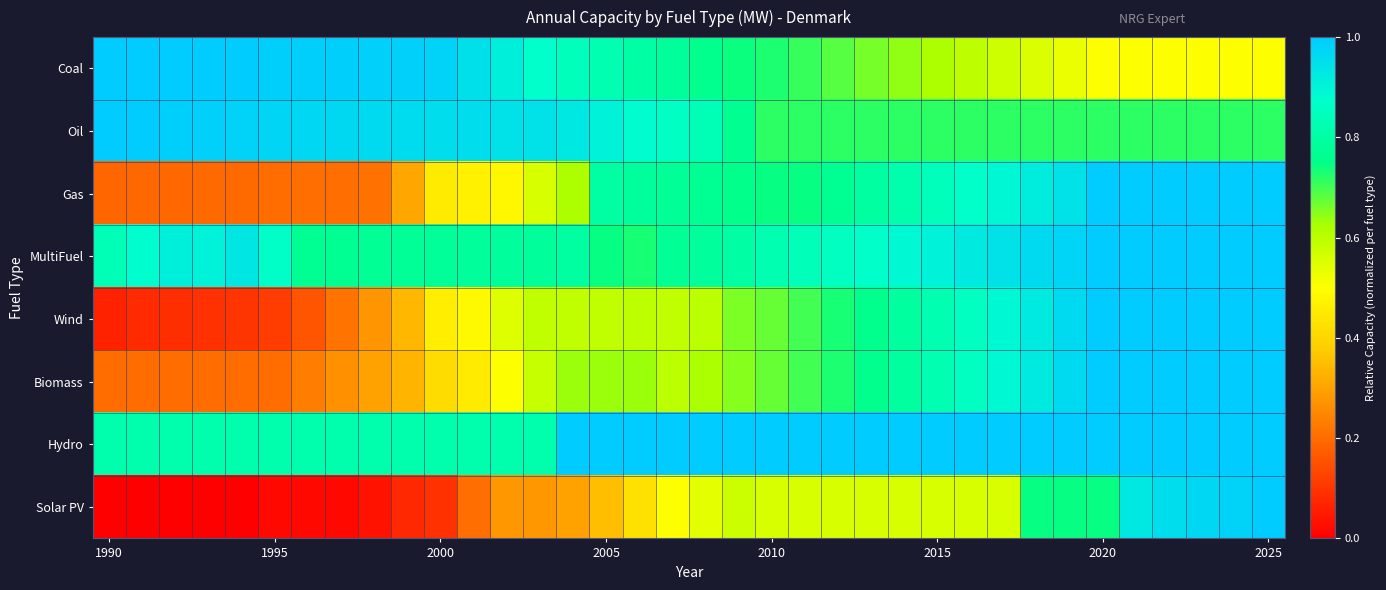

Reading left to right, extract all data points from this chart.

Coal: 1.0	1.0	1.0	1.0	1.0	1.0	1.0	1.0	1.0	1.0	1.0	0.9	0.9	0.9	0.8	0.8	0.8	0.8	0.8	0.7	0.7	0.7	0.7	0.7	0.6	0.6	0.6	0.6	0.6	0.5	0.5	0.5	0.5	0.5	0.5	0.5
Oil: 1.0	1.0	1.0	1.0	1.0	1.0	1.0	1.0	1.0	1.0	1.0	1.0	0.9	0.9	0.9	0.9	0.9	0.9	0.8	0.8	0.7	0.7	0.7	0.7	0.7	0.7	0.7	0.7	0.7	0.7	0.7	0.7	0.7	0.7	0.7	0.7
Gas: 0.2	0.2	0.2	0.2	0.2	0.2	0.2	0.2	0.2	0.3	0.5	0.5	0.5	0.6	0.6	0.8	0.8	0.8	0.8	0.8	0.7	0.7	0.8	0.8	0.8	0.8	0.9	0.9	0.9	0.9	1.0	1.0	1.0	1.0	1.0	1.0
MultiFuel: 0.8	0.9	0.9	0.9	0.9	0.9	0.8	0.8	0.8	0.8	0.8	0.8	0.8	0.8	0.8	0.7	0.7	0.8	0.8	0.8	0.8	0.8	0.9	0.9	0.9	0.9	0.9	0.9	1.0	1.0	1.0	1.0	1.0	1.0	1.0	1.0
Wind: 0.1	0.1	0.1	0.1	0.1	0.1	0.2	0.2	0.3	0.3	0.5	0.5	0.5	0.6	0.6	0.6	0.6	0.6	0.6	0.7	0.7	0.7	0.7	0.8	0.8	0.8	0.9	0.9	0.9	1.0	1.0	1.0	1.0	1.0	1.0	1.0
Biomass: 0.2	0.2	0.2	0.2	0.2	0.2	0.2	0.3	0.3	0.3	0.4	0.5	0.5	0.6	0.6	0.6	0.6	0.6	0.6	0.6	0.7	0.7	0.7	0.8	0.8	0.8	0.9	0.9	0.9	1.0	1.0	1.0	1.0	1.0	1.0	1.0
Hydro: 0.8	0.8	0.8	0.8	0.8	0.8	0.8	0.8	0.8	0.8	0.8	0.8	0.8	0.8	1.0	1.0	1.0	1.0	1.0	1.0	1.0	1.0	1.0	1.0	1.0	1.0	1.0	1.0	1.0	1.0	1.0	1.0	1.0	1.0	1.0	1.0
Solar PV: 0.0	0.0	0.0	0.0	0.0	0.0	0.0	0.0	0.0	0.1	0.1	0.2	0.3	0.3	0.3	0.4	0.4	0.5	0.5	0.6	0.6	0.6	0.6	0.6	0.6	0.6	0.6	0.6	0.7	0.7	0.7	0.9	1.0	1.0	1.0	1.0